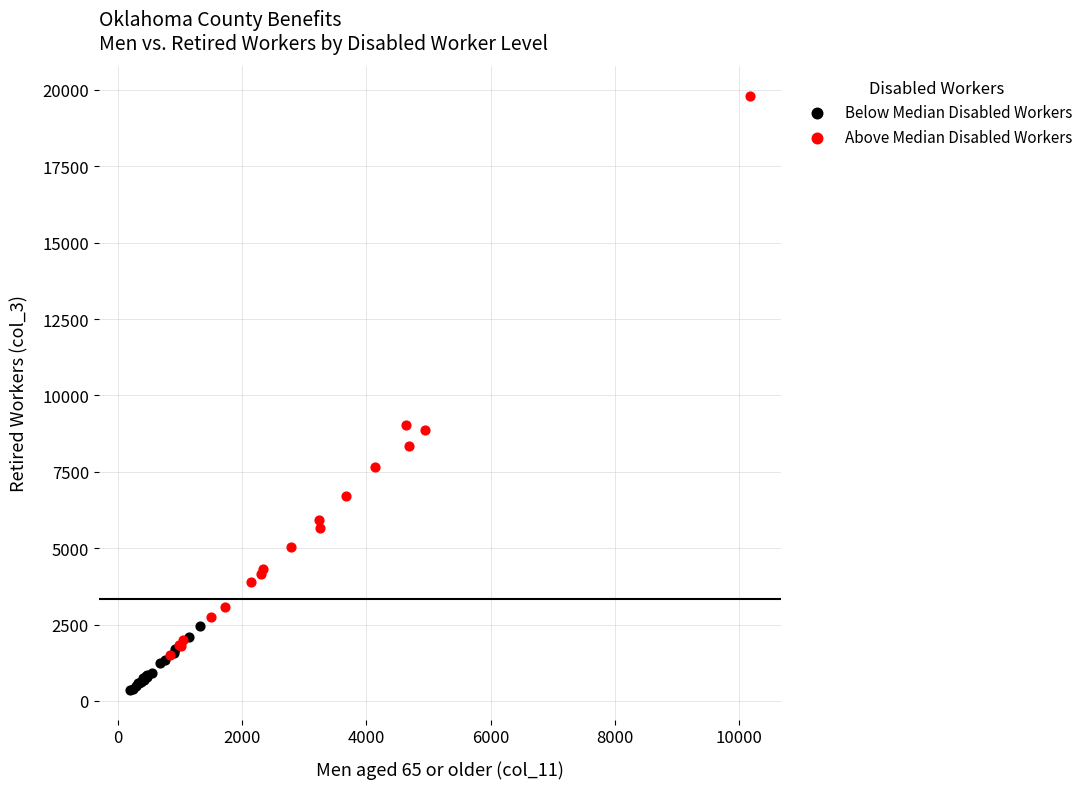

Which series has the widest spread of Y values?

Above Median Disabled Workers